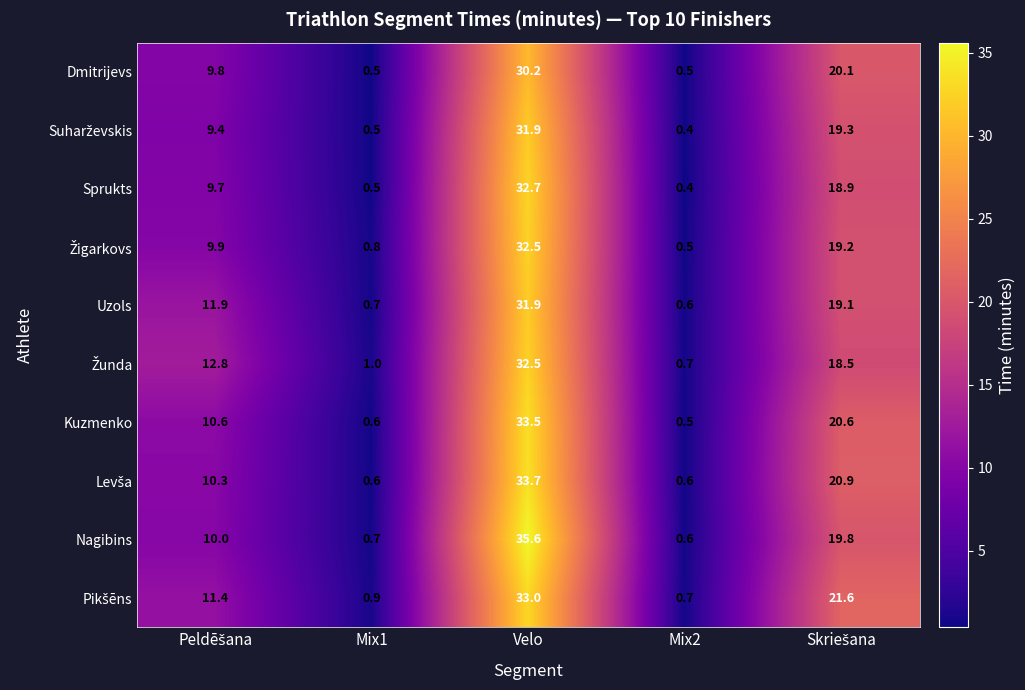

What is the difference between the maximum and minimum values in the Kuzmenko series?

33.0